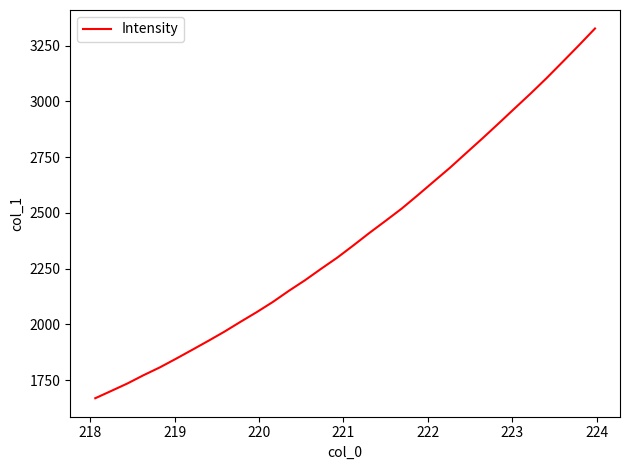

What is the difference between the maximum and minimum values?

1657.4